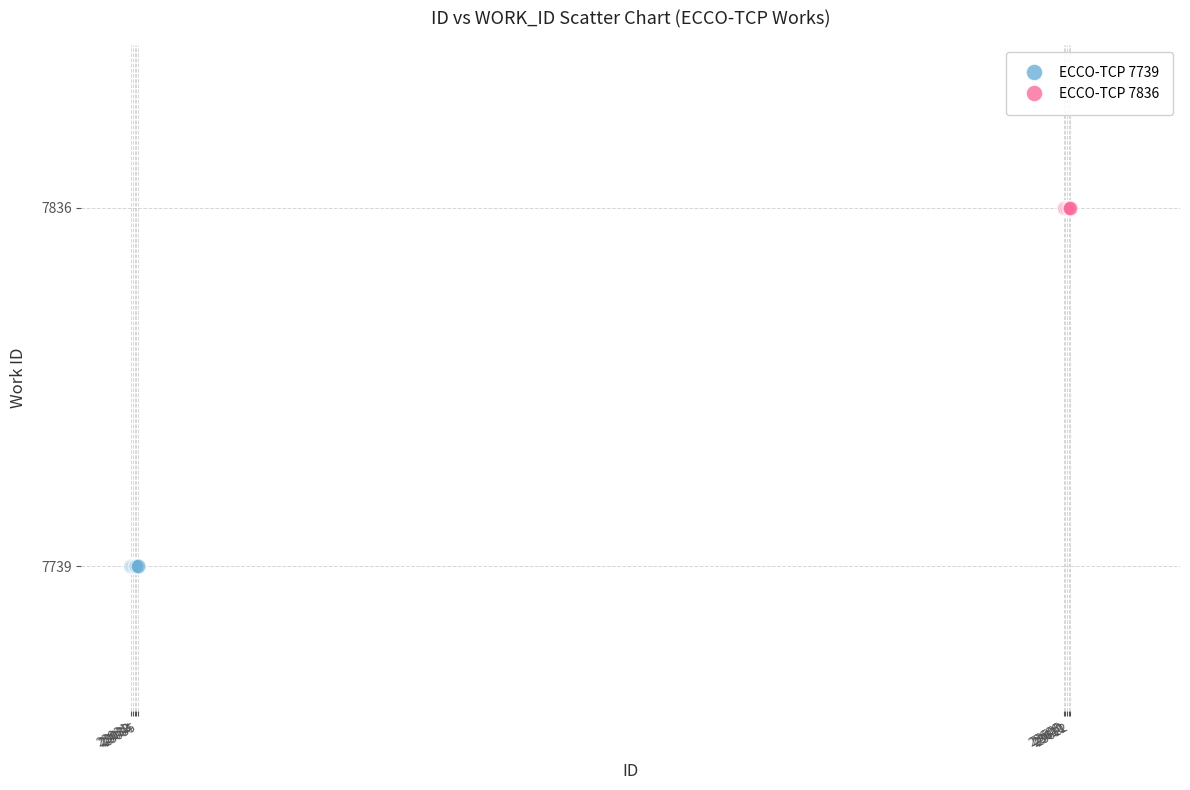

Which series contains the lowest Y value?

ECCO-TCP 7739